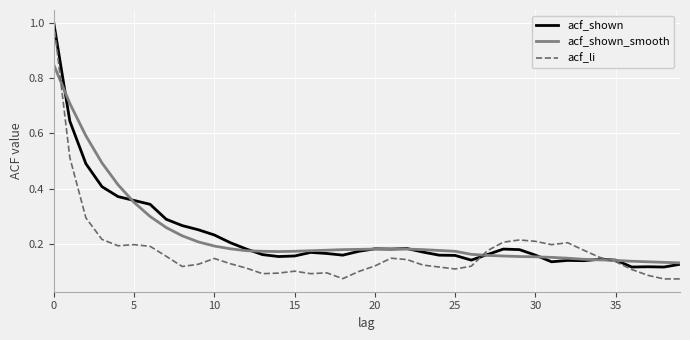

What is the maximum value for acf_li?

1.0